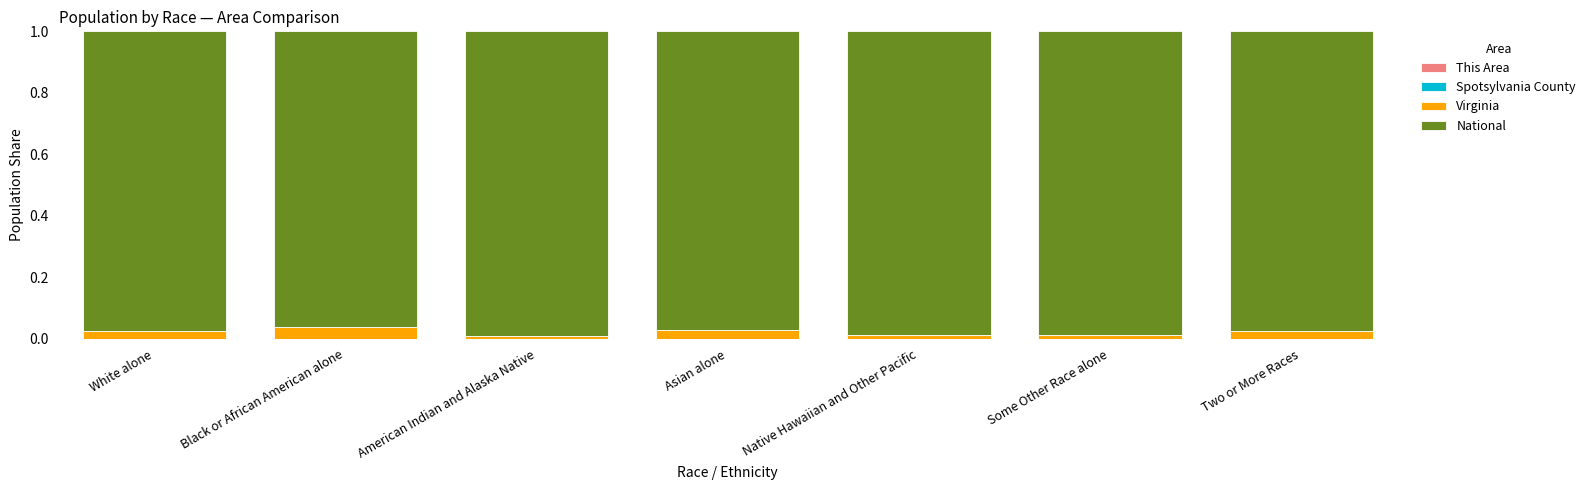

Count the number of data series in this chart.

4